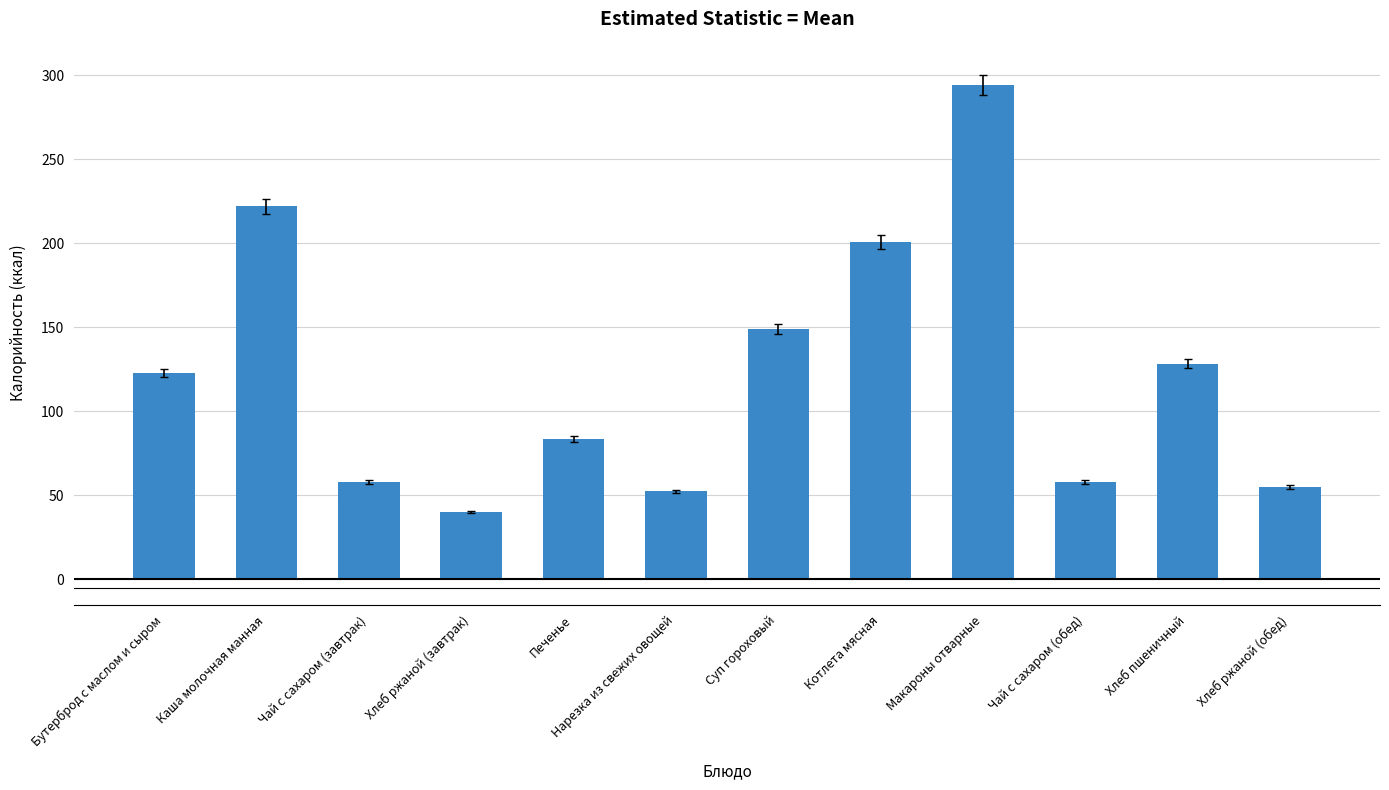

How many data points are less than 123?

6